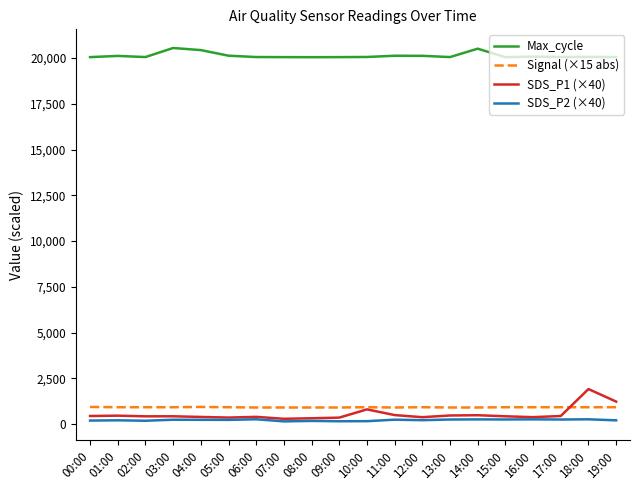

Where does the Signal (×15 abs) series first go above 930?

00:00